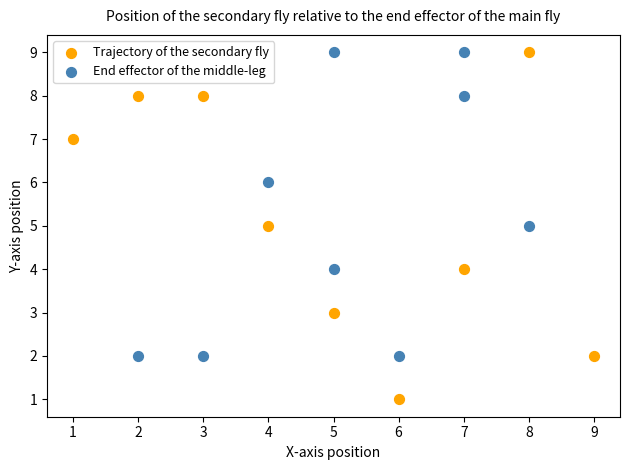

Which series contains the lowest Y value?

Trajectory of the secondary fly